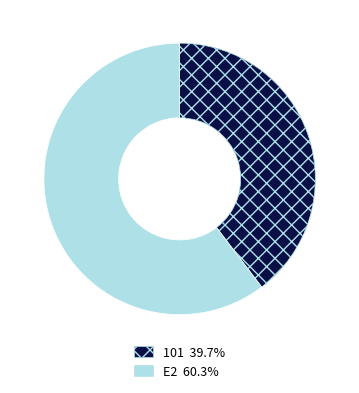

Does any single category account for the majority?

Yes